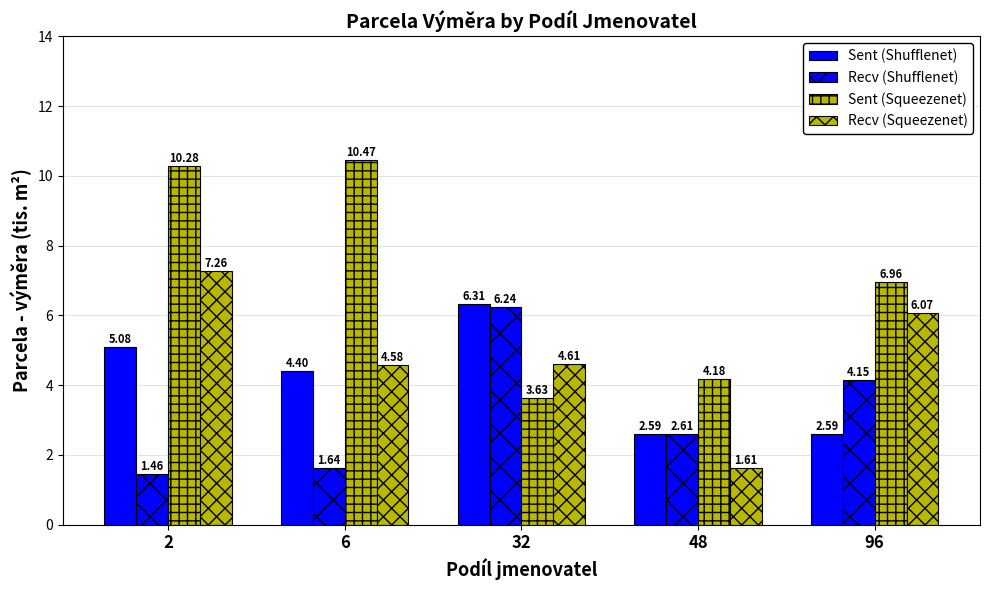

At which category is the sum across all series the highest?

2